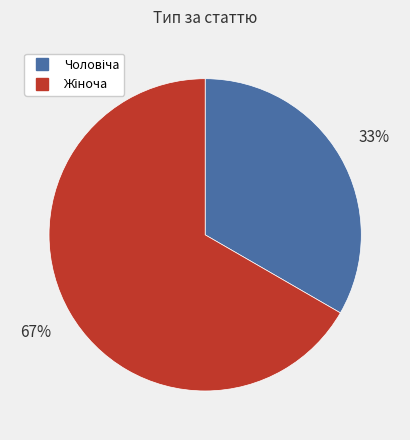

Is there a majority slice in this chart?

Yes